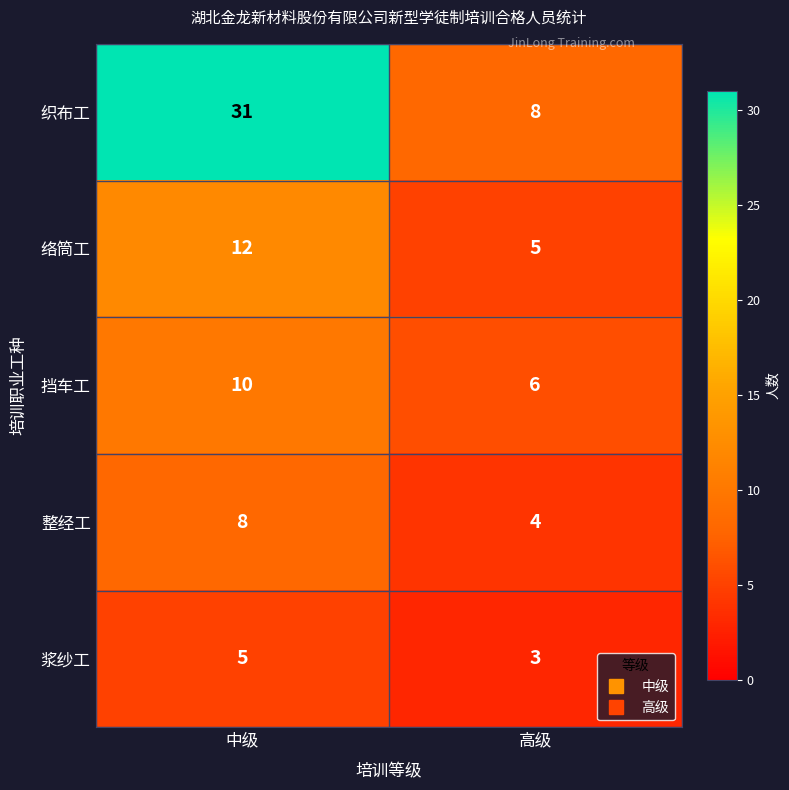

At 高级, list the series in order from largest to smallest.

织布工, 挡车工, 络筒工, 整经工, 浆纱工